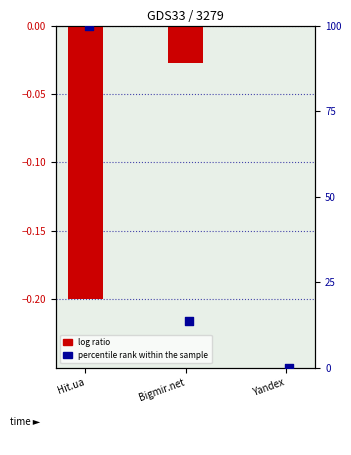

What are all the series names shown in the legend?

log ratio, percentile rank within the sample